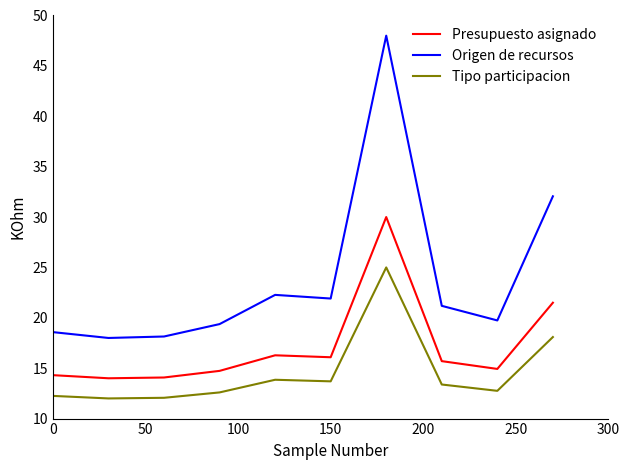

What is the minimum value for Presupuesto asignado?

14.0